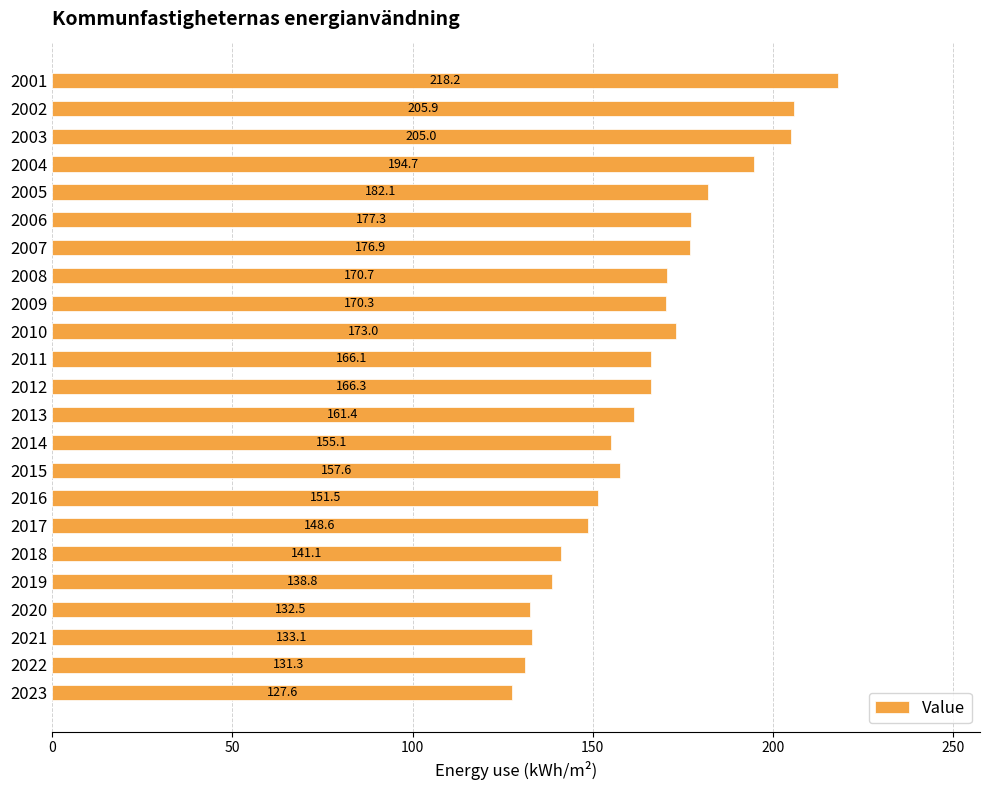

What is the ratio of the value at 2004 to the value at 2011?

1.2